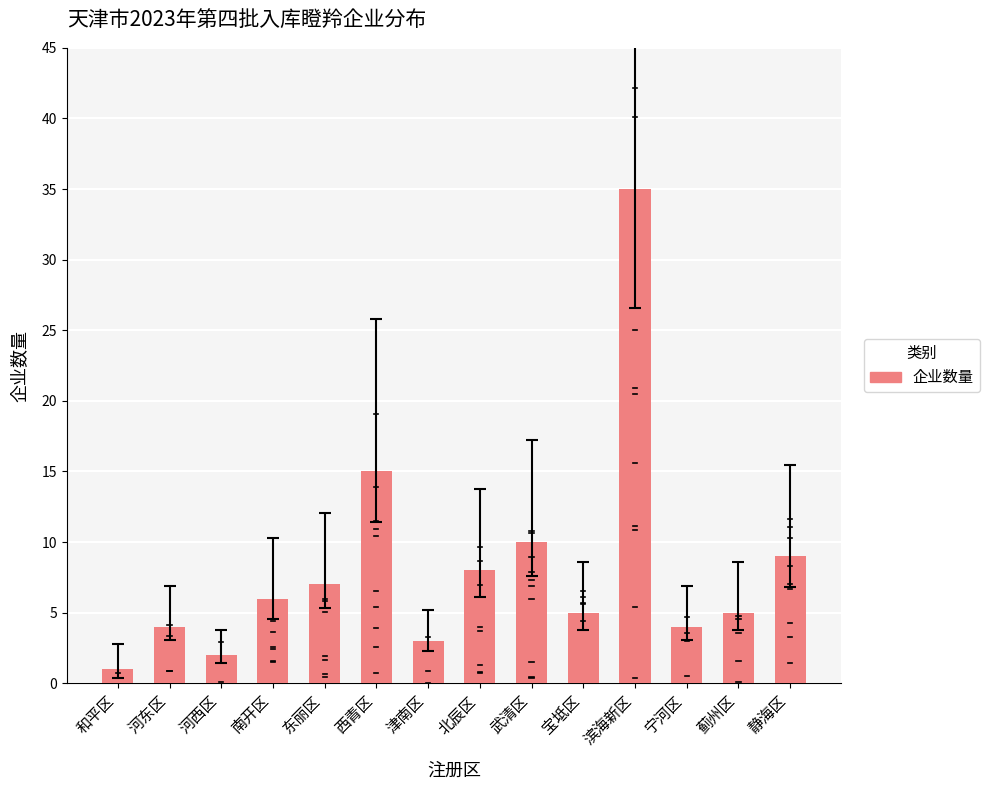

Reading right to left, transcribe all the data shown in this chart.

9	5	4	35	5	10	8	3	15	7	6	2	4	1